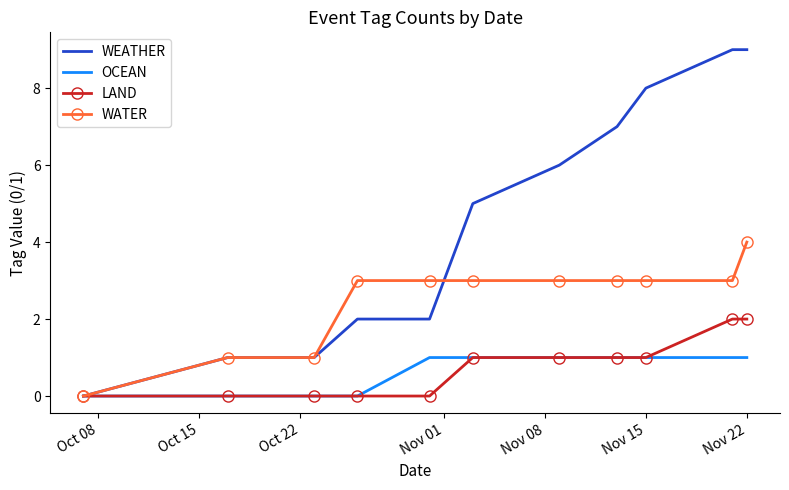

Rank the series by their maximum value, from lowest to highest.

OCEAN, LAND, WATER, WEATHER